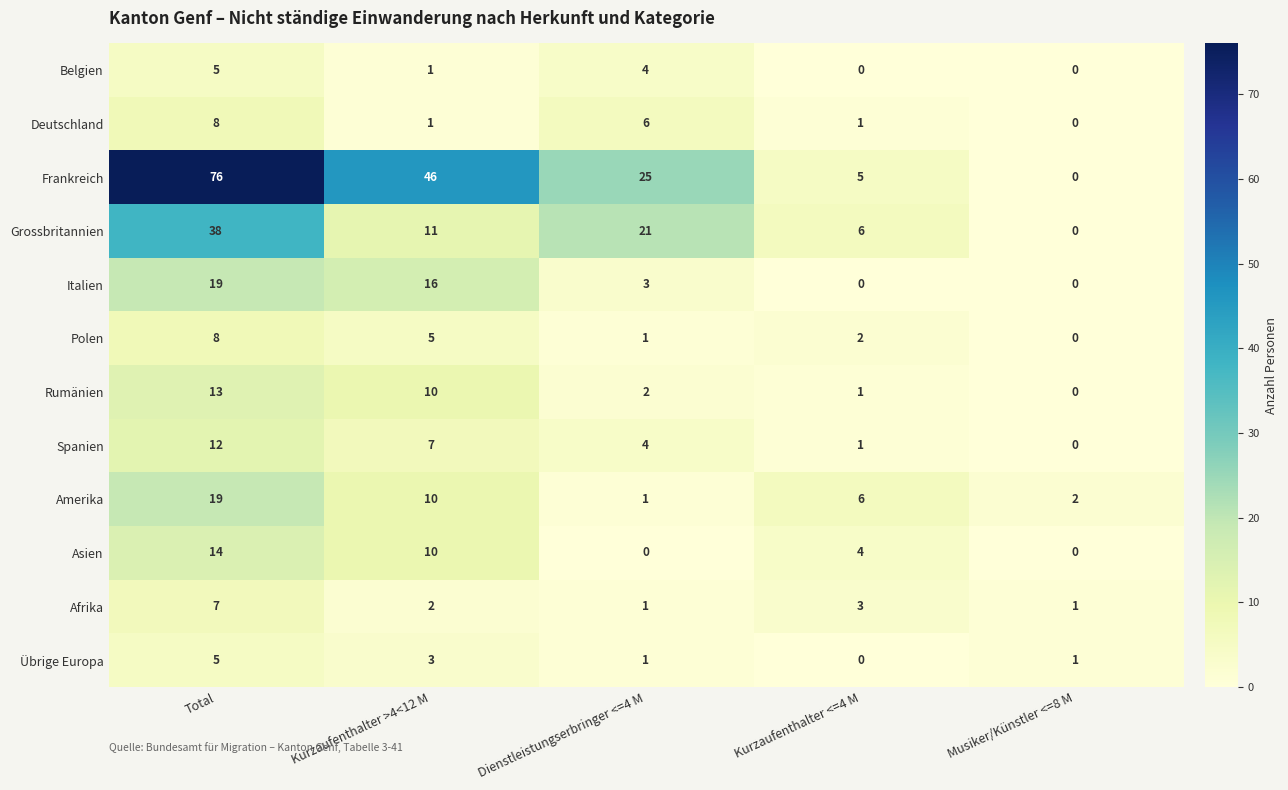

What is the sum of all Spanien values?

24